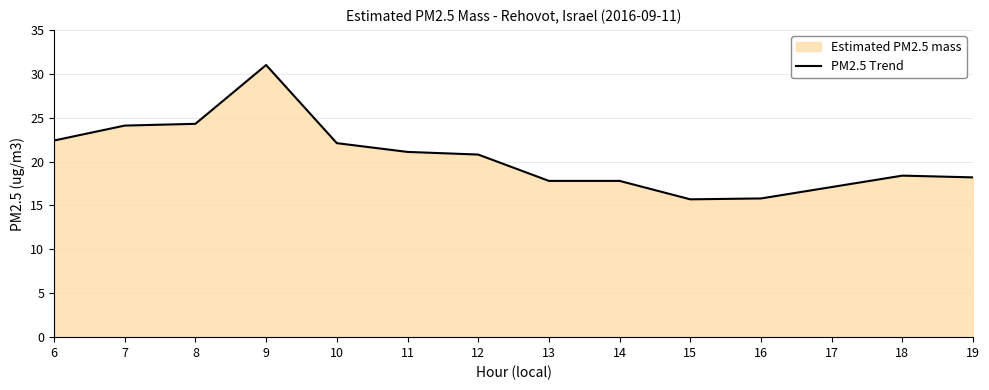

Count the number of values greater than 20.

7